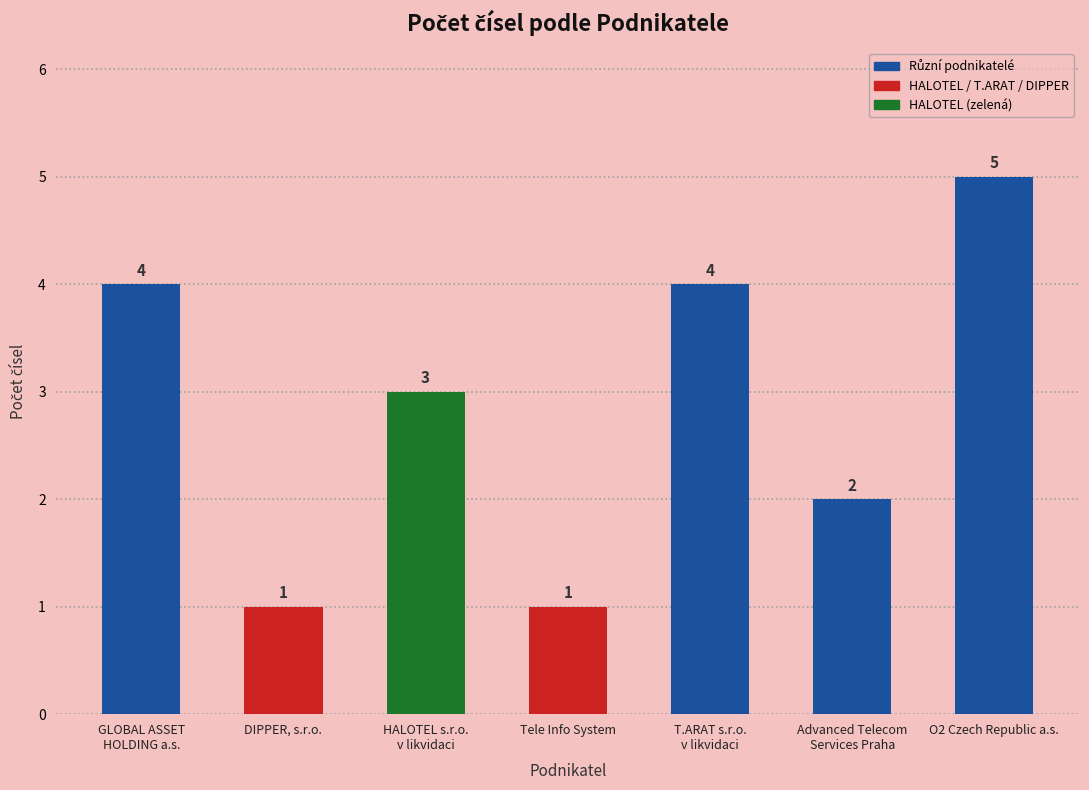

Which label corresponds to the largest value in the chart?

O2 Czech Republic a.s.